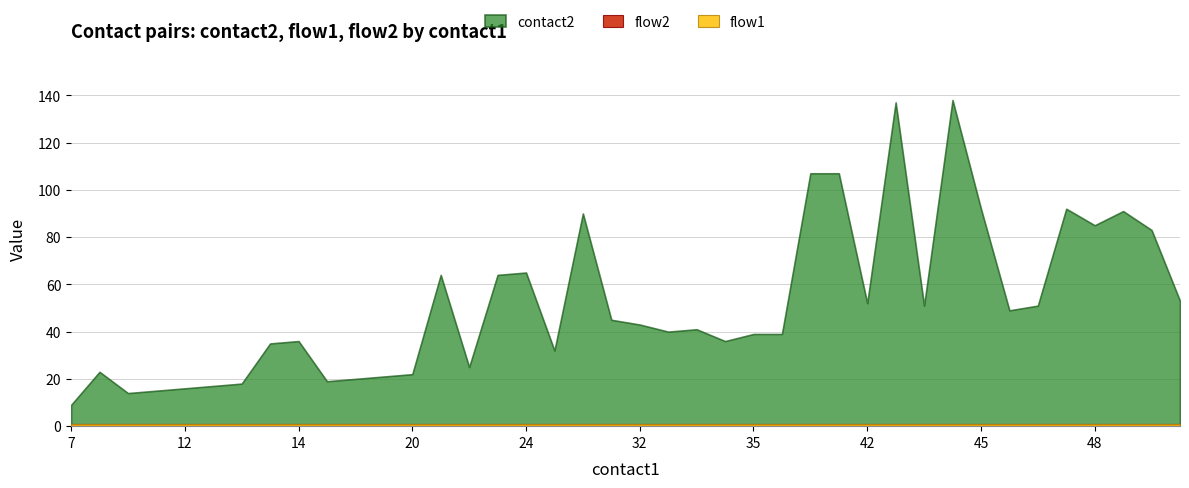

At how many categories does at least one series exceed 43?

19